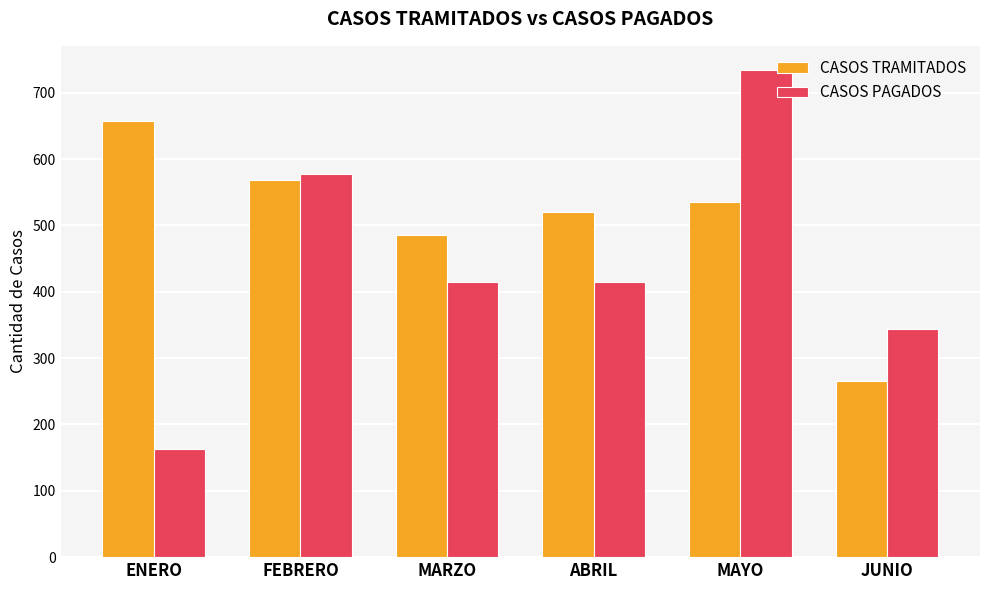

What position from the left is ABRIL?

4